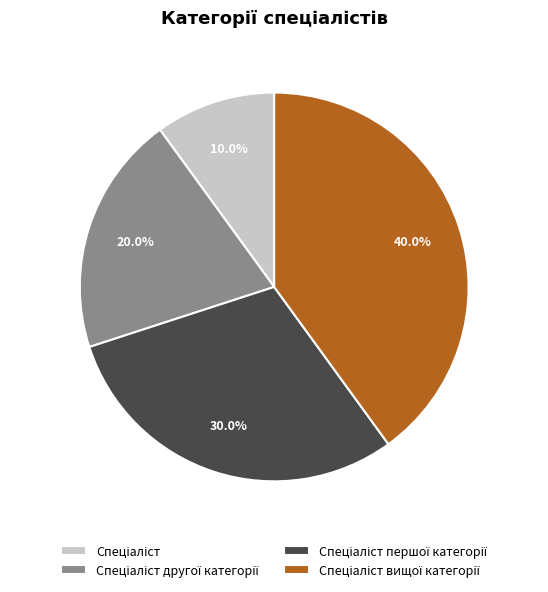

Count the number of slices in the pie.

4